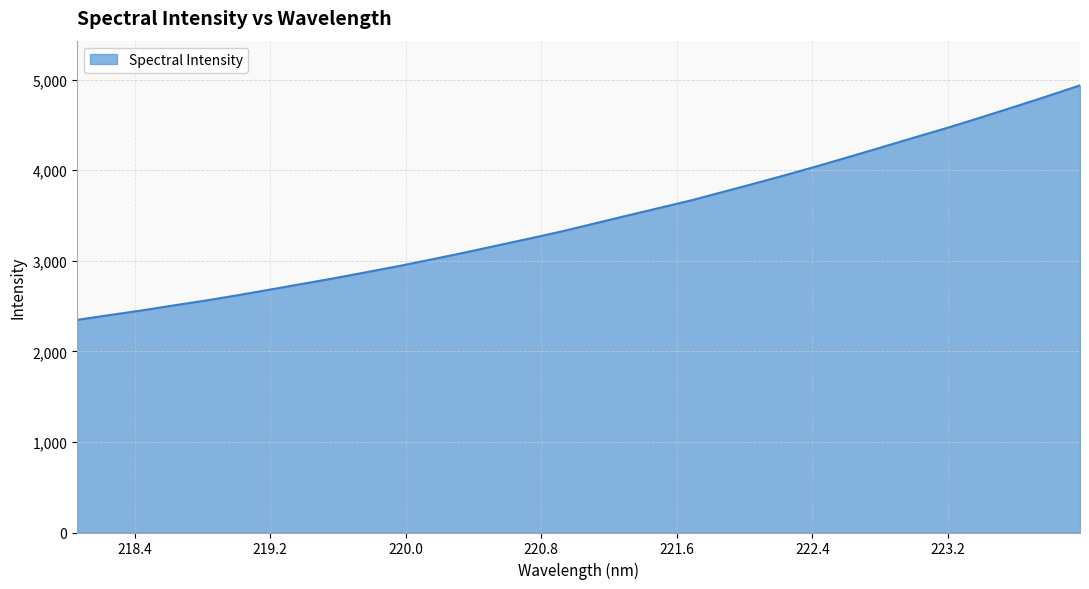

What is the difference between the maximum and minimum values?

2588.6